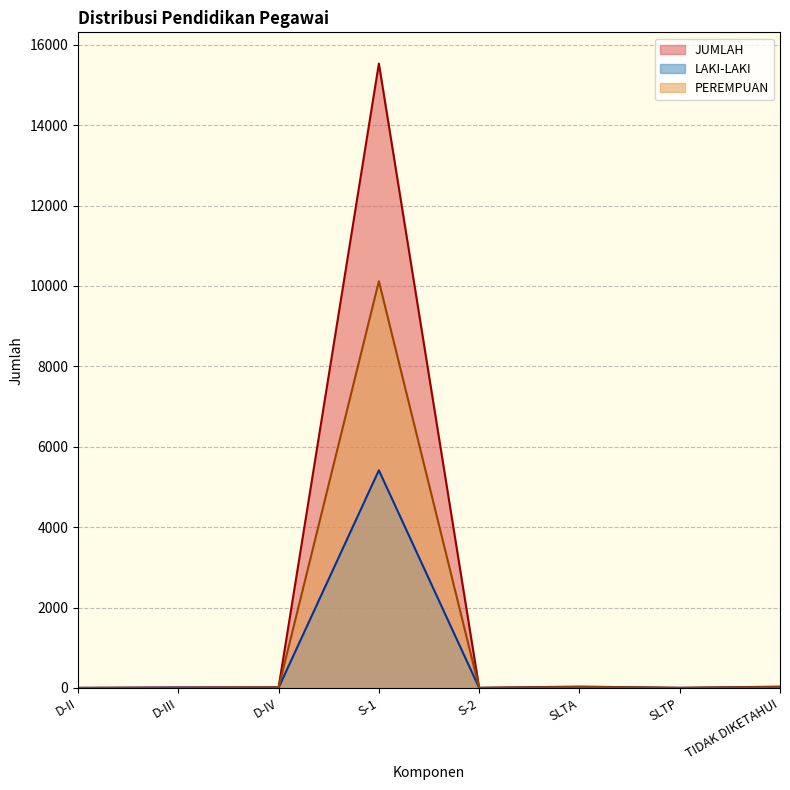

What are all the series names shown in the legend?

JUMLAH, LAKI-LAKI, PEREMPUAN